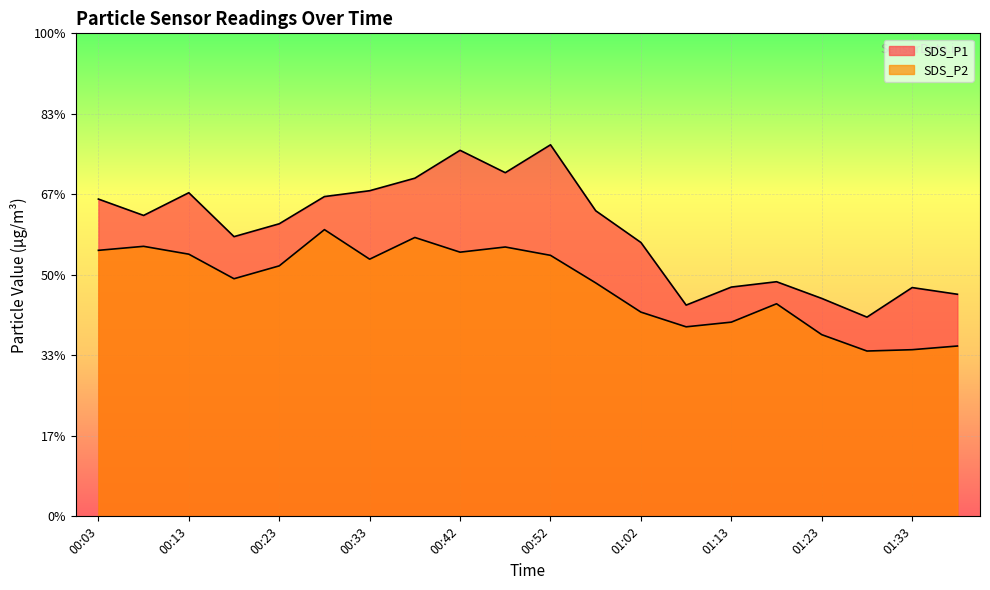

True or false: SDS_P1 and SDS_P2 intersect in this chart.

False